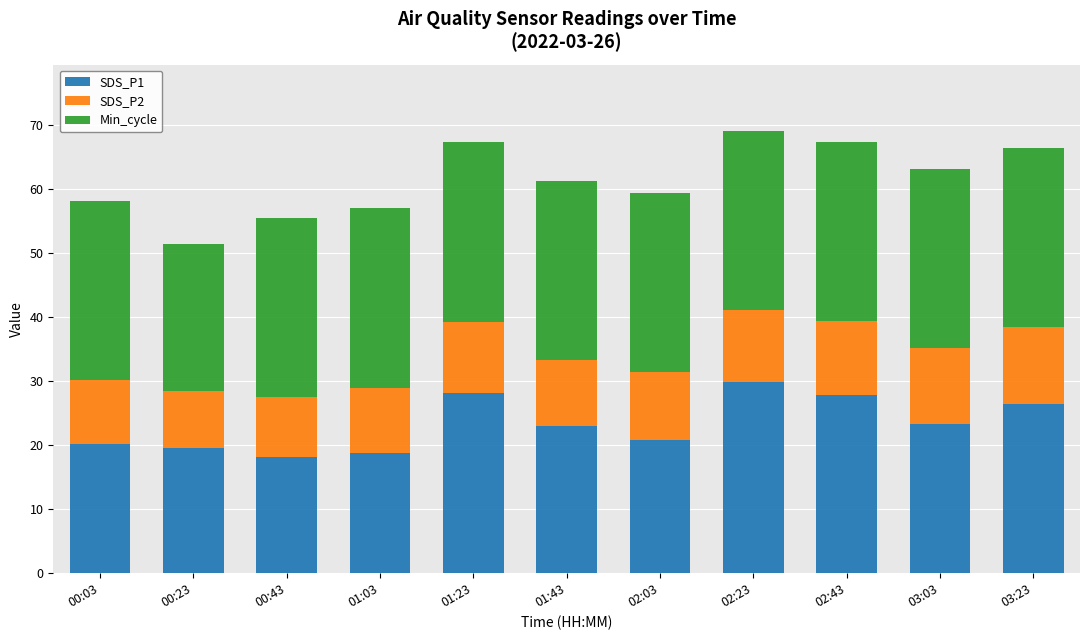

The value of SDS_P1 at 03:03 is 23.2. True or false?

True